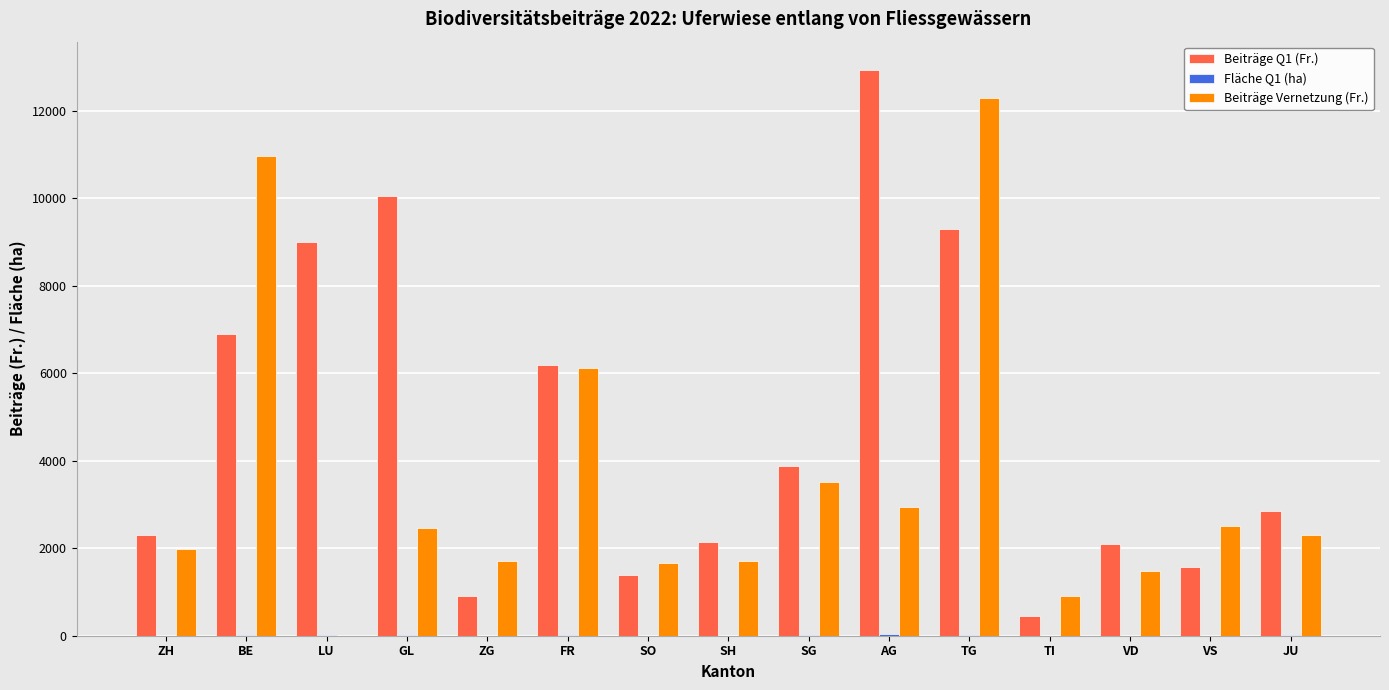

How many positive values does the Beiträge Vernetzung (Fr.) series have?

14